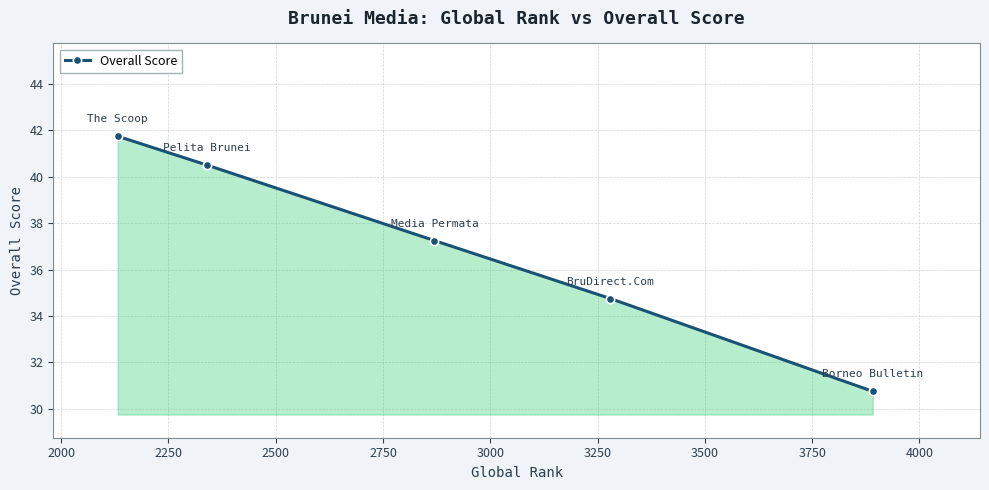

True or false: there are more than 0 points higher than both neighbors.

False